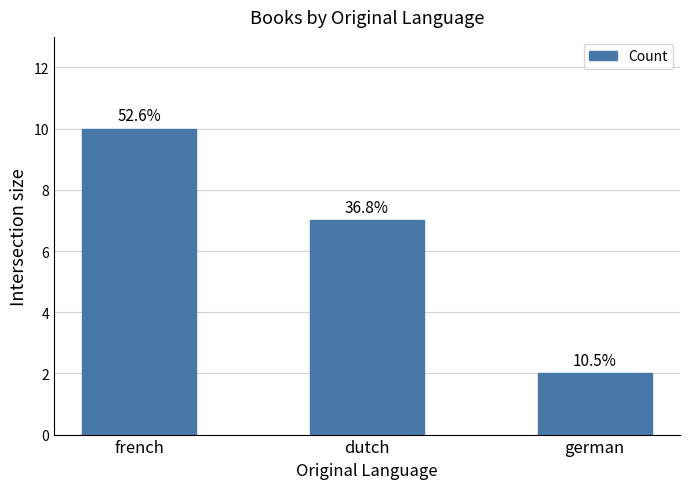

Reading left to right, transcribe all the data shown in this chart.

10	7	2